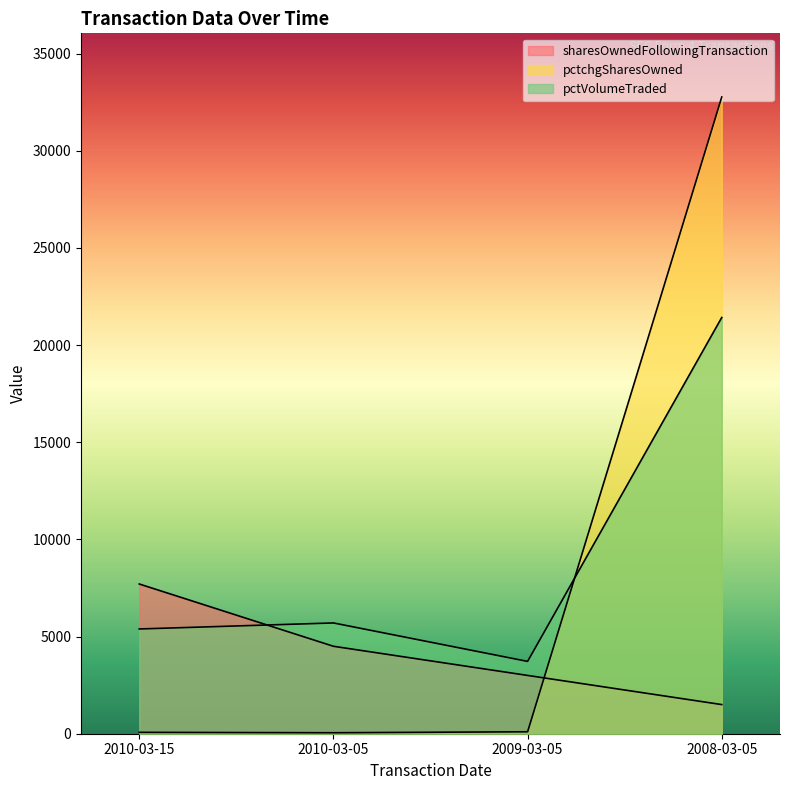

The value of pctchgSharesOwned at 2009-03-05 is 100. True or false?

True